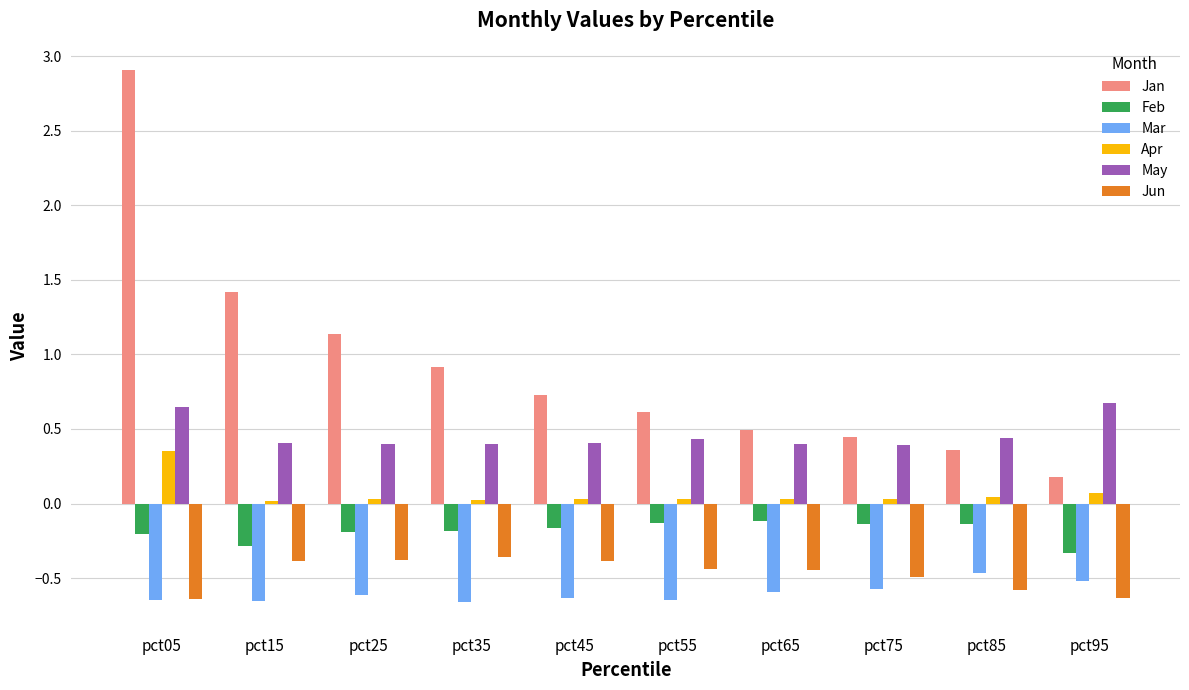

At how many categories does at least one series exceed 1?

3